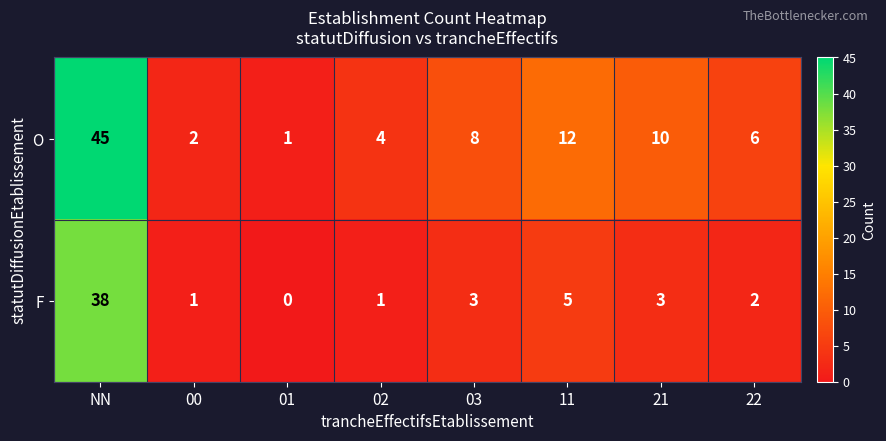

At which category does the chart reach its peak across all series?

NN